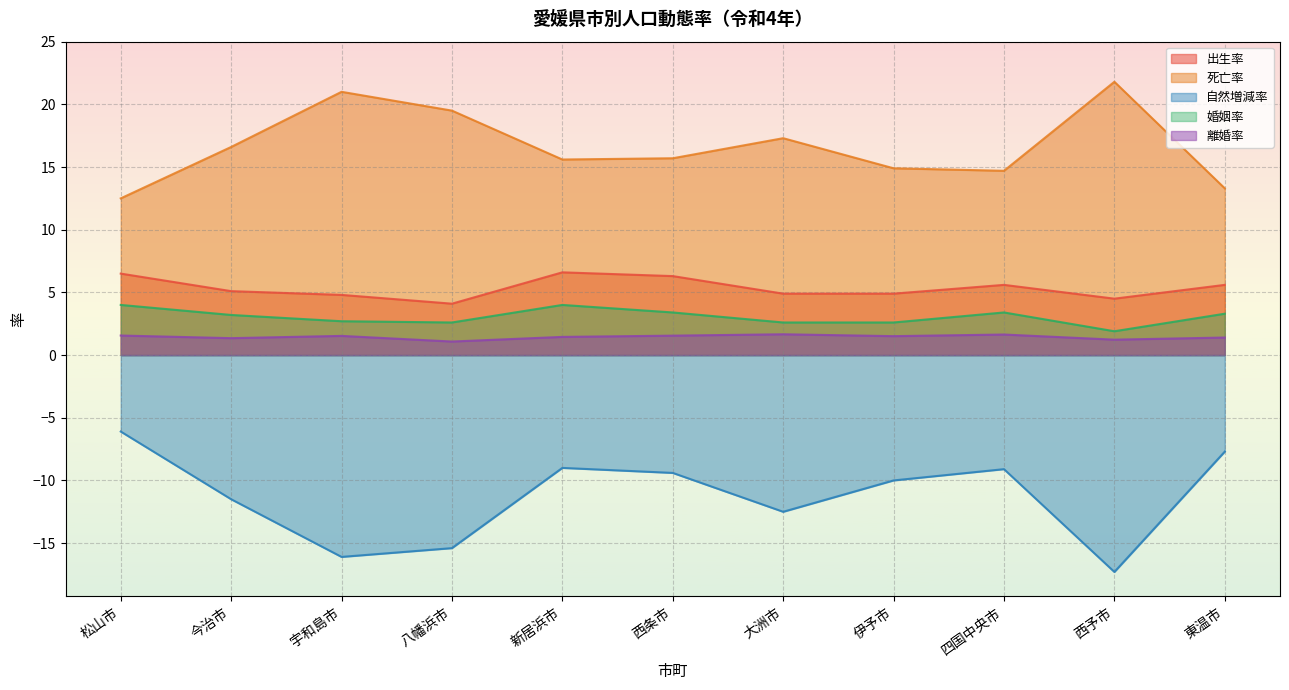

Read the 離婚率 value at 西予市.

1.2